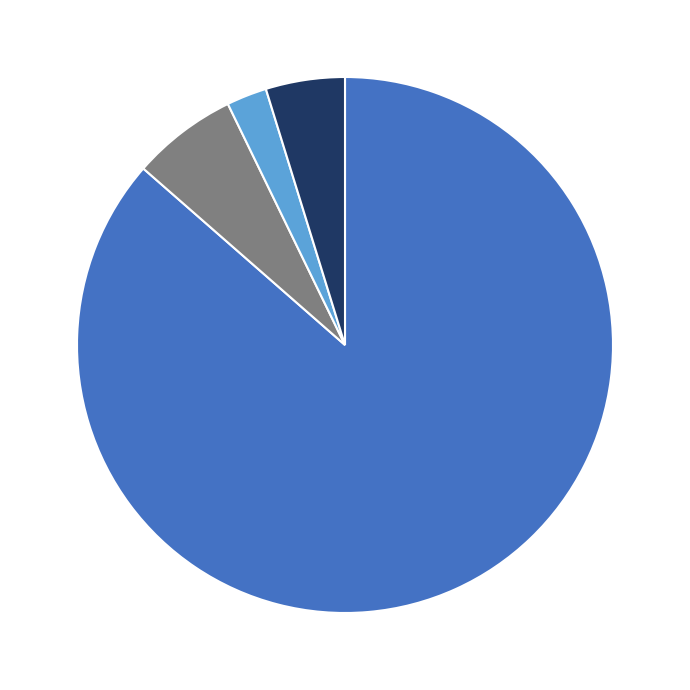

Is there any slice that represents more than half of the pie?

Yes